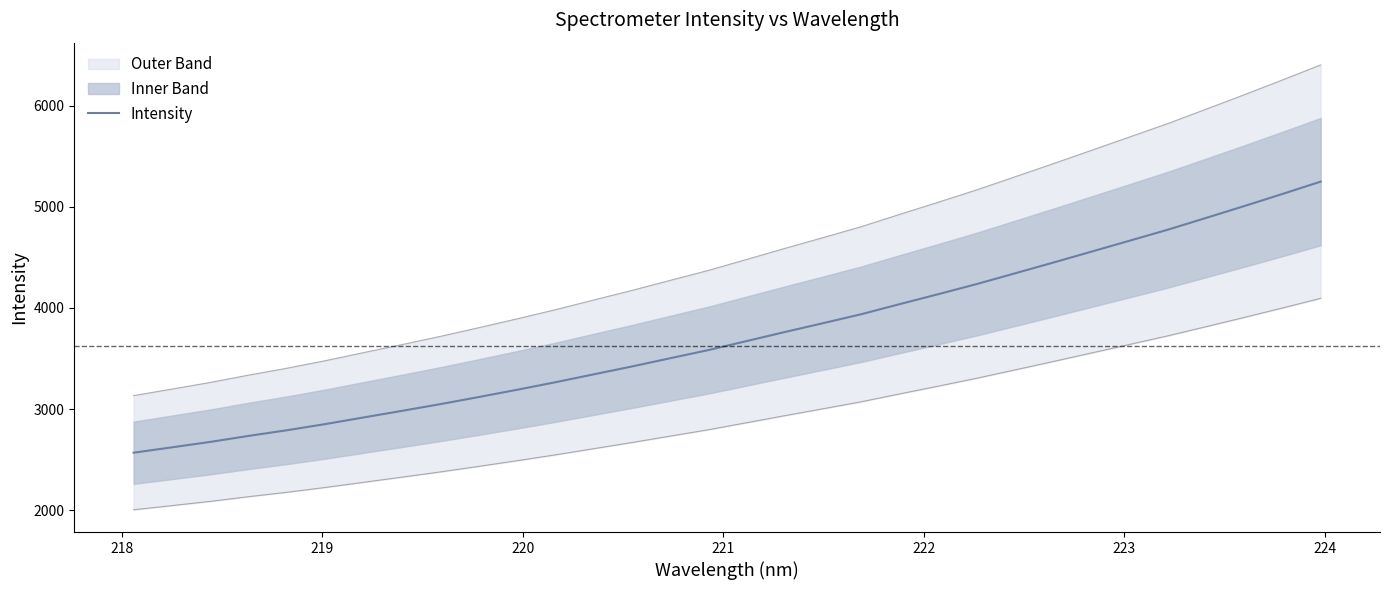

What is the smallest value displayed?

2567.7